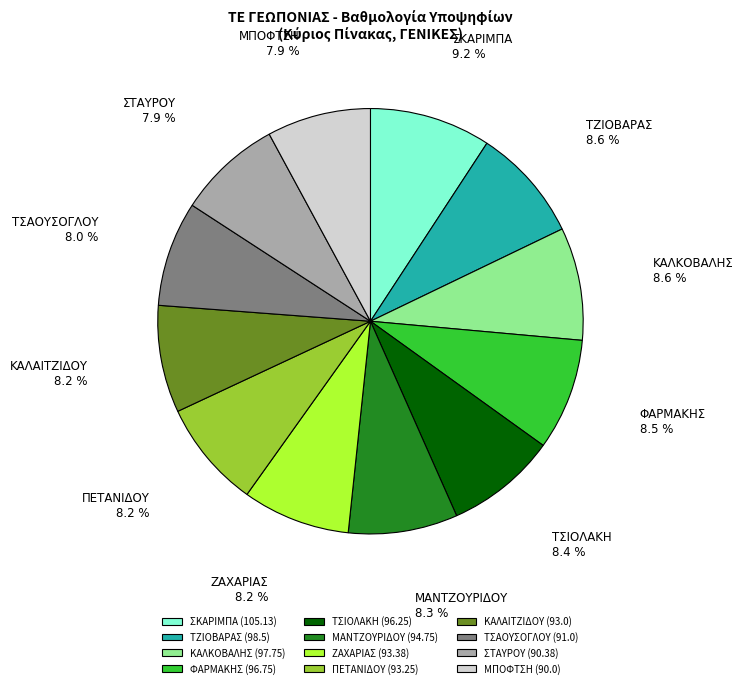

Which category has the biggest portion of the pie?

ΣΚΑΡΙΜΠΑ (105.13)